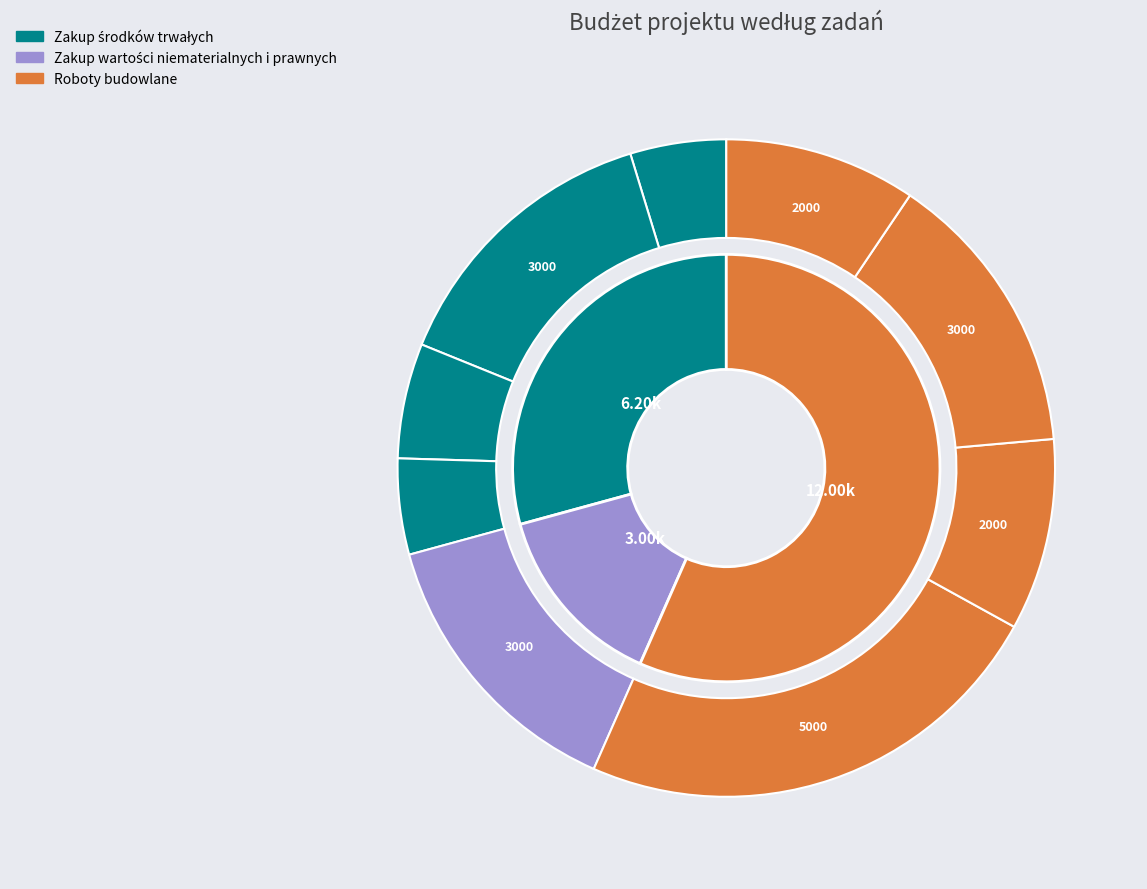

The Zakup środków trwałych slice represents 16% of the pie. True or false?

False